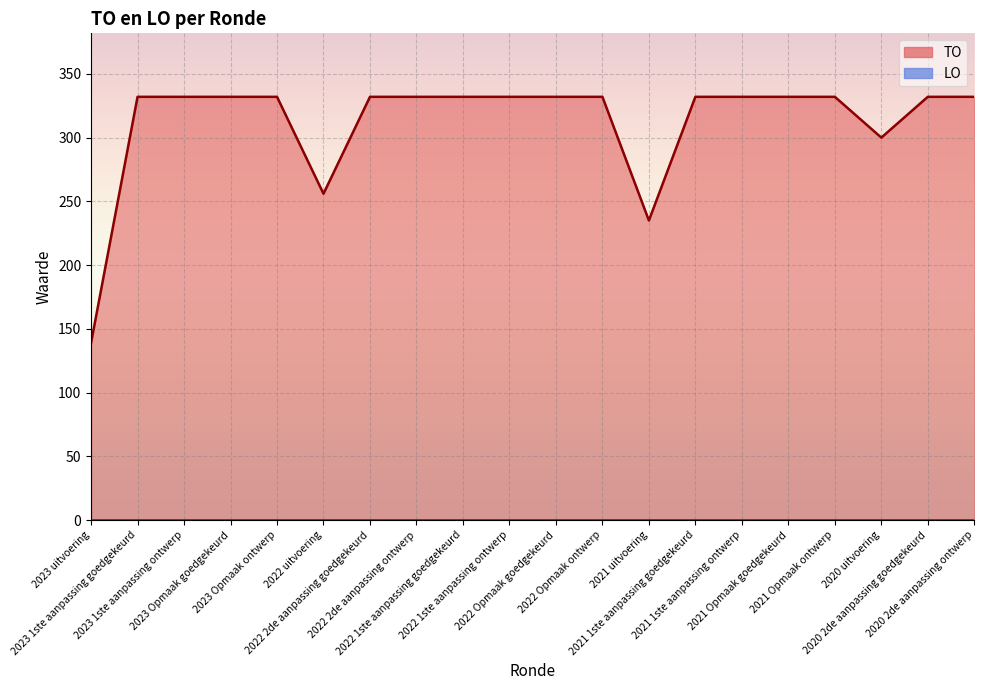

What is the sum of the values at 2023 1ste aanpassing goedgekeurd and 2023 Opmaak ontwerp?

664